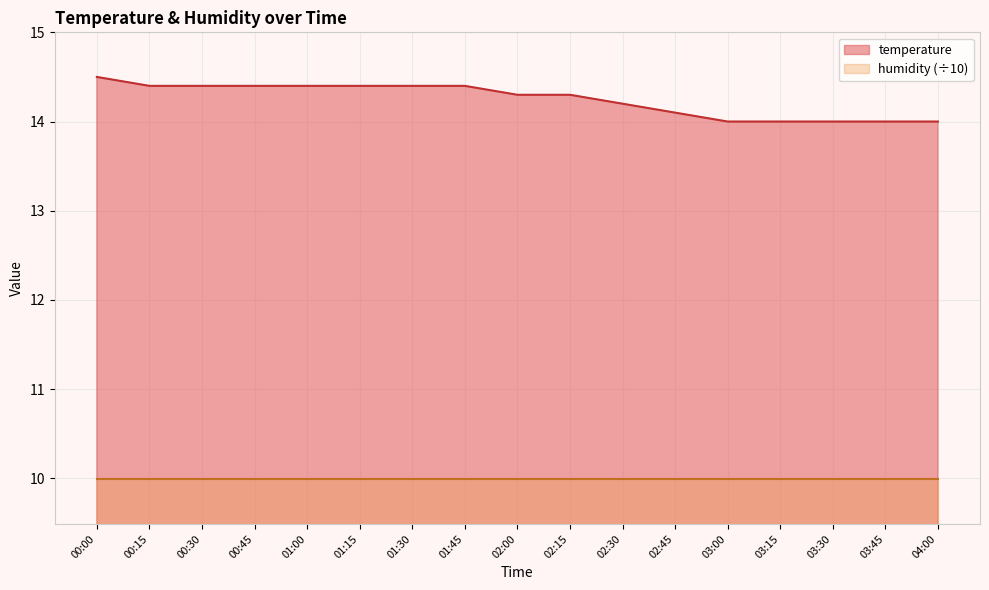

What is the difference between the maximum and minimum values?

0.5